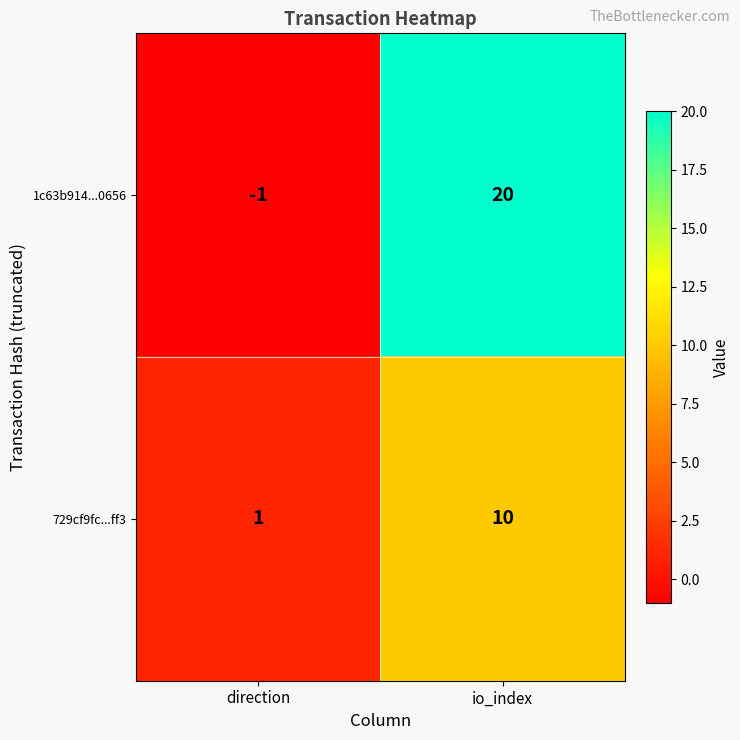

Which series has the largest total across all categories?

1c63b914...0656